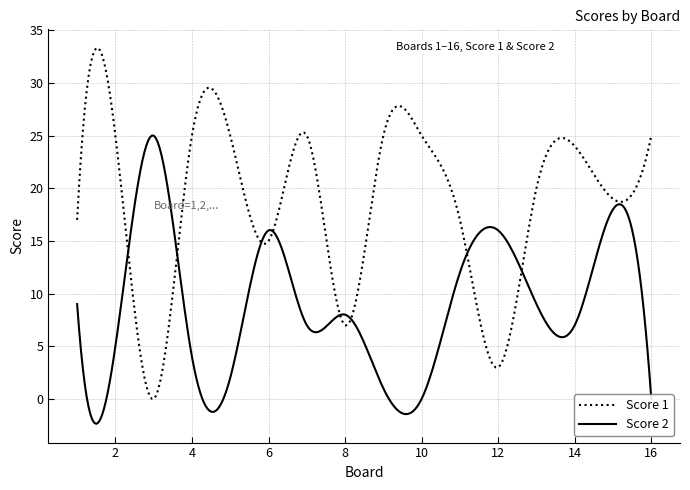

Is this an area chart (filled region under the line)?

No